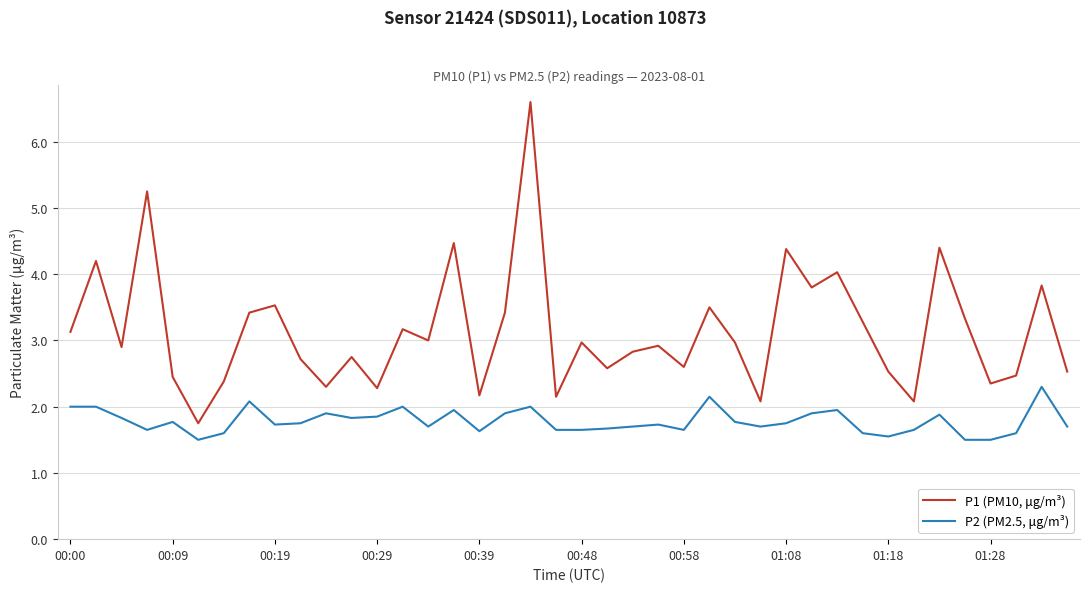

Which series has the largest total across all categories?

P1 (PM10, μg/m³)